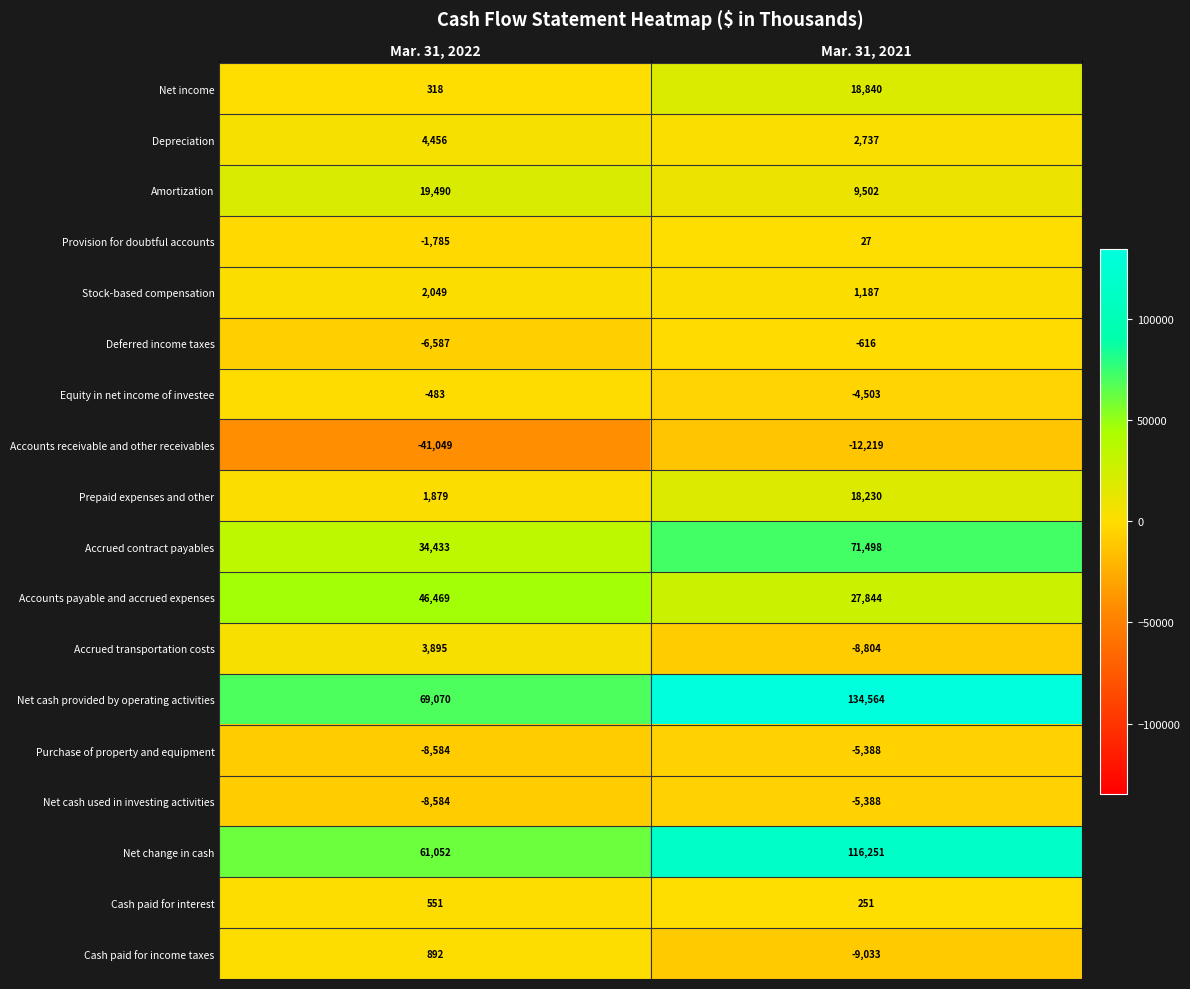

What is the sum of all Amortization values?

28992